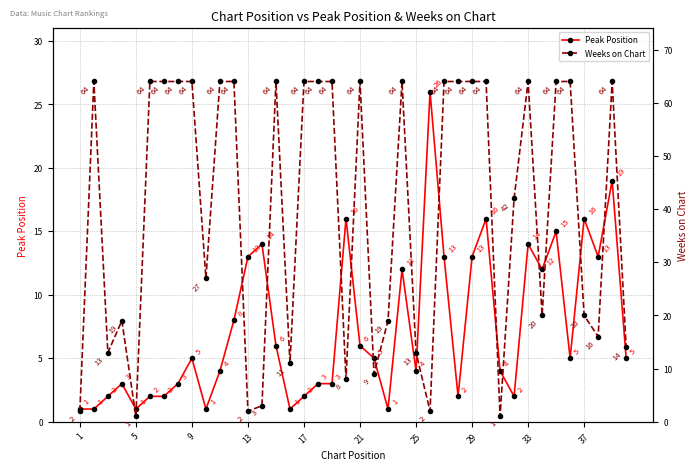

How many series are shown in this chart?

2